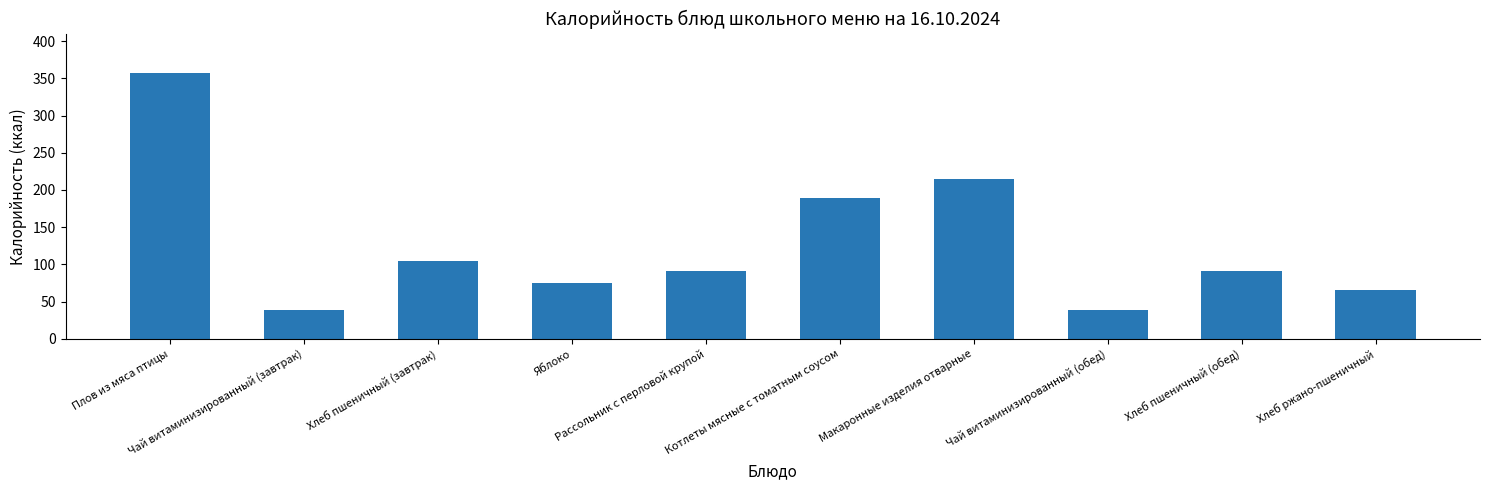

What is the value of the 10th bar from the left?

66.0